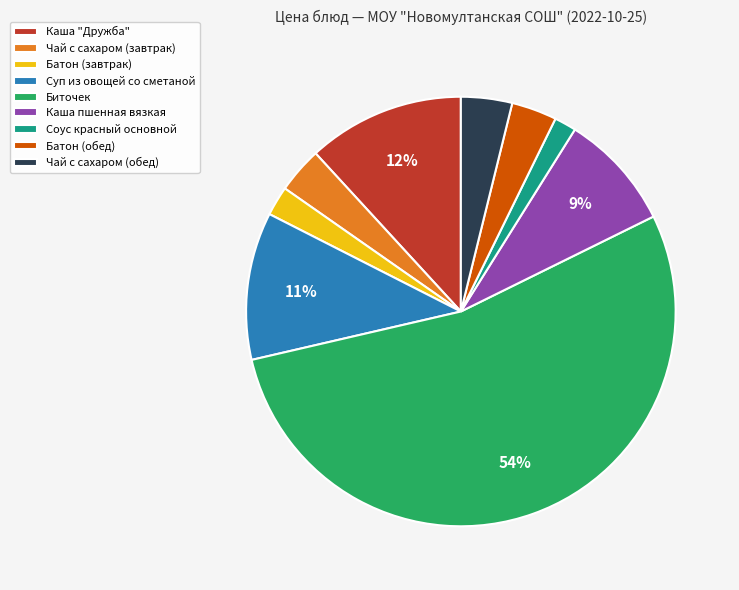

Do Батон (обед) and Чай с сахаром (обед) together represent more than half of the pie?

No